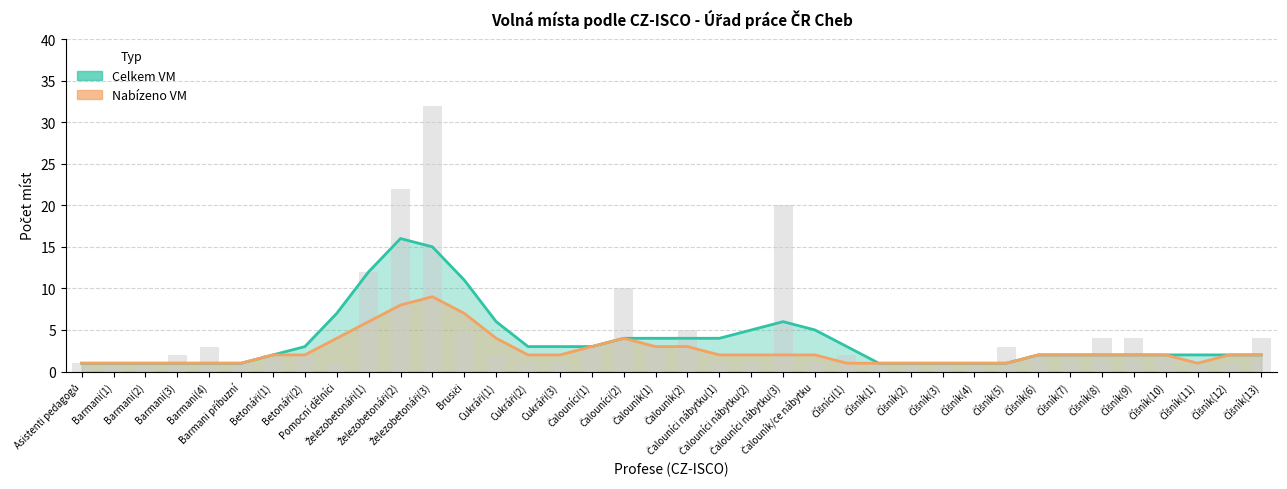

Are the bars horizontal?

No